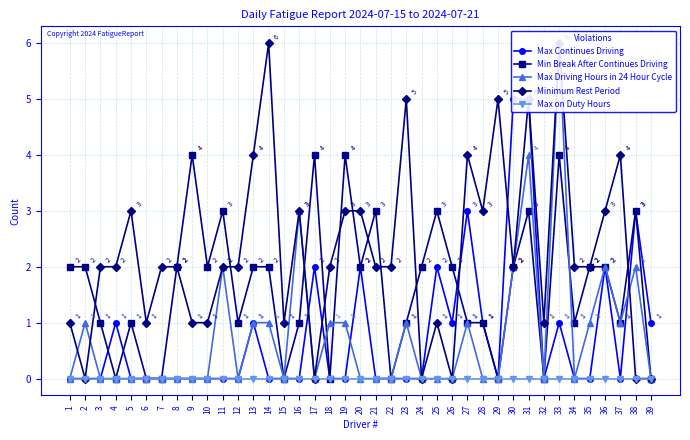

What is the sum of all Max Driving Hours in 24 Hour Cycle values?

30